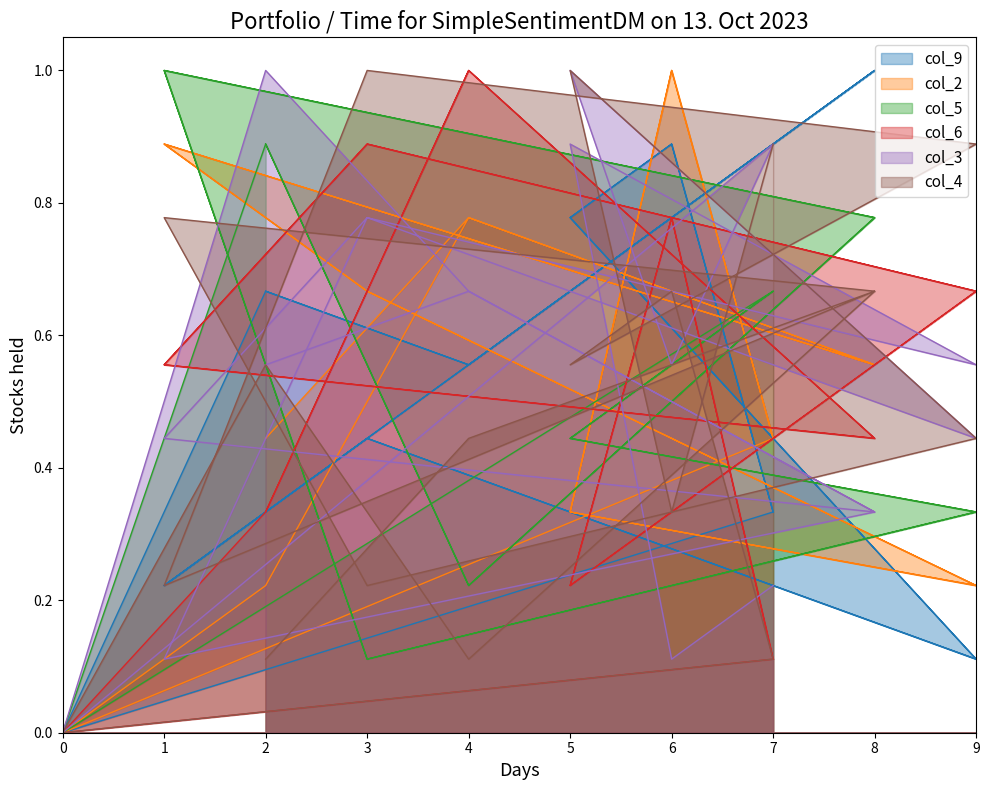

What is the value of the col_5 point at the 13th from the left?

0.8